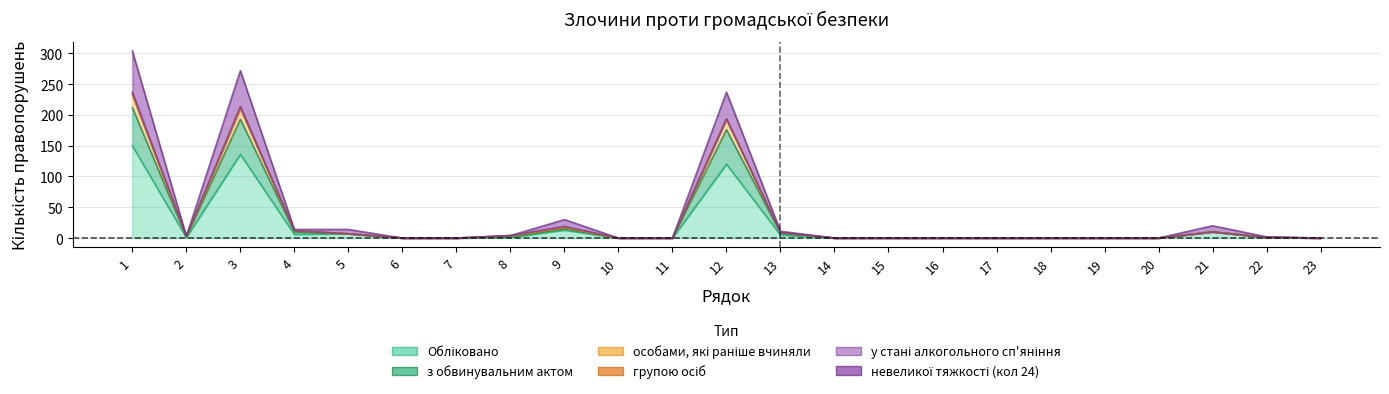

Where is the first local minimum for з обвинувальним актом?

2